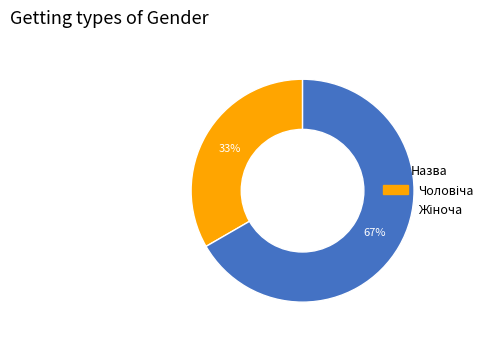

Is there any slice that represents more than half of the pie?

Yes